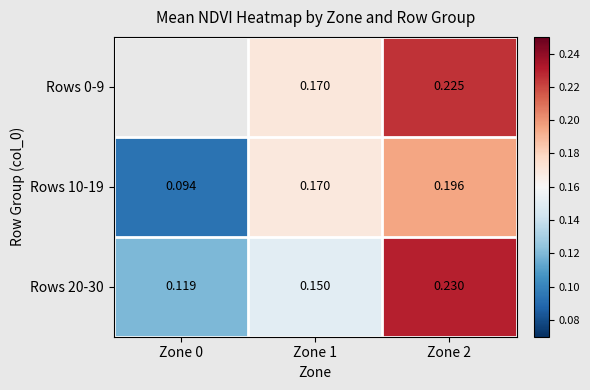

Is it true that Rows 20-30 equals 0.1 at Zone 2?

False